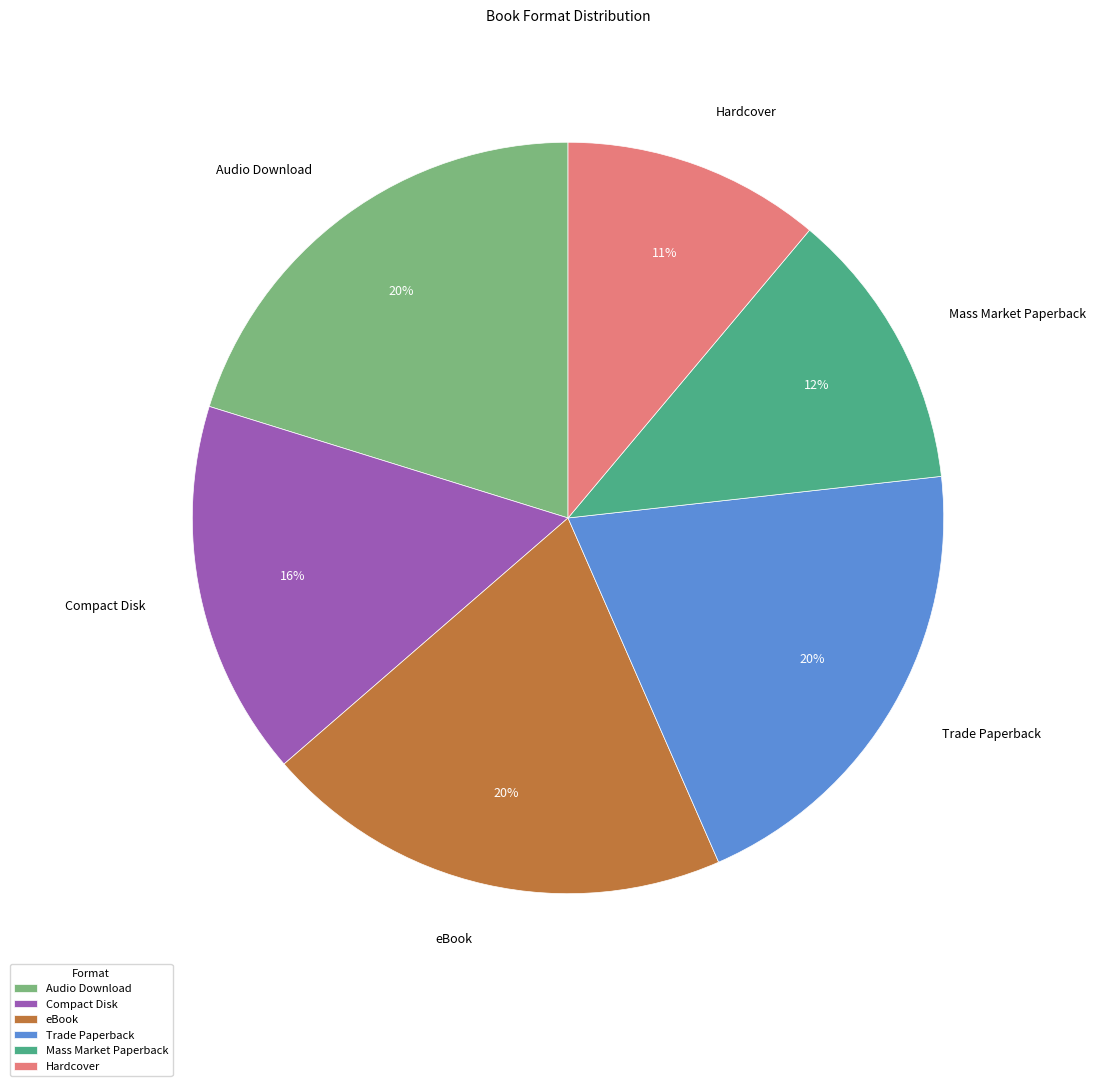

Approximately how many times larger is the value at Trade Paperback compared to Mass Market Paperback?

1.7